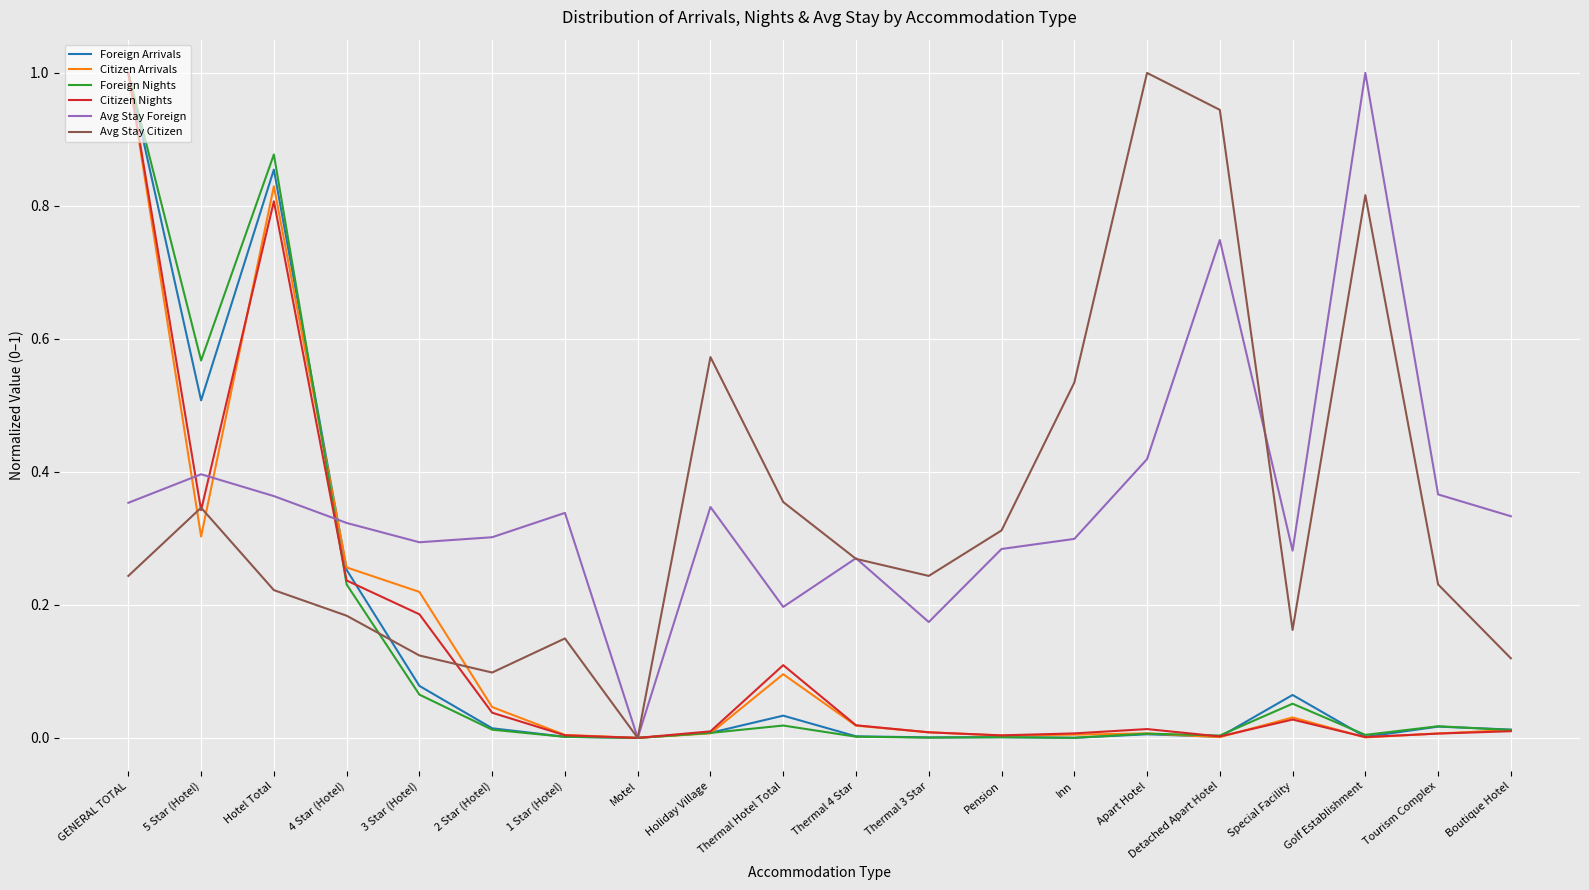

The value of Avg Stay Citizen at 4 Star (Hotel) is 0.3. True or false?

False